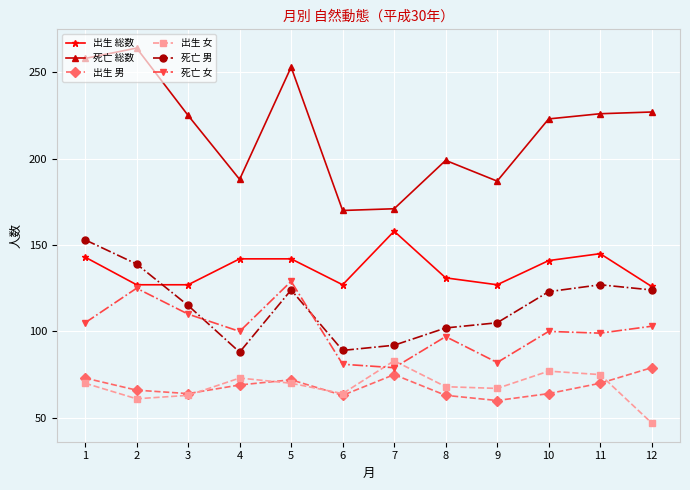

Is the value of 出生 女 at 12 greater than the value of 死亡 女 at 3?

No